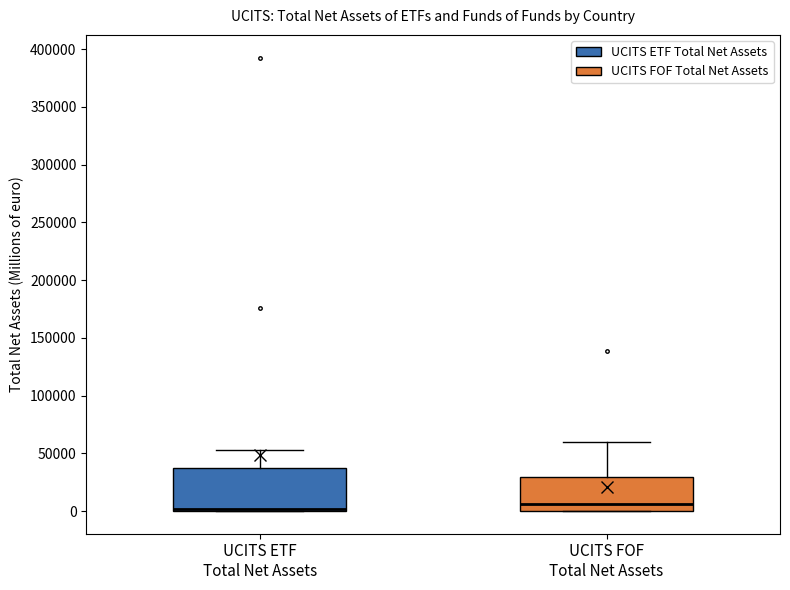

Where does the median line of the box for UCITS FOF Total Net Assets sit on the y-axis? The values are not printed on the chart, so give them approximately, as read against the axis.

5000